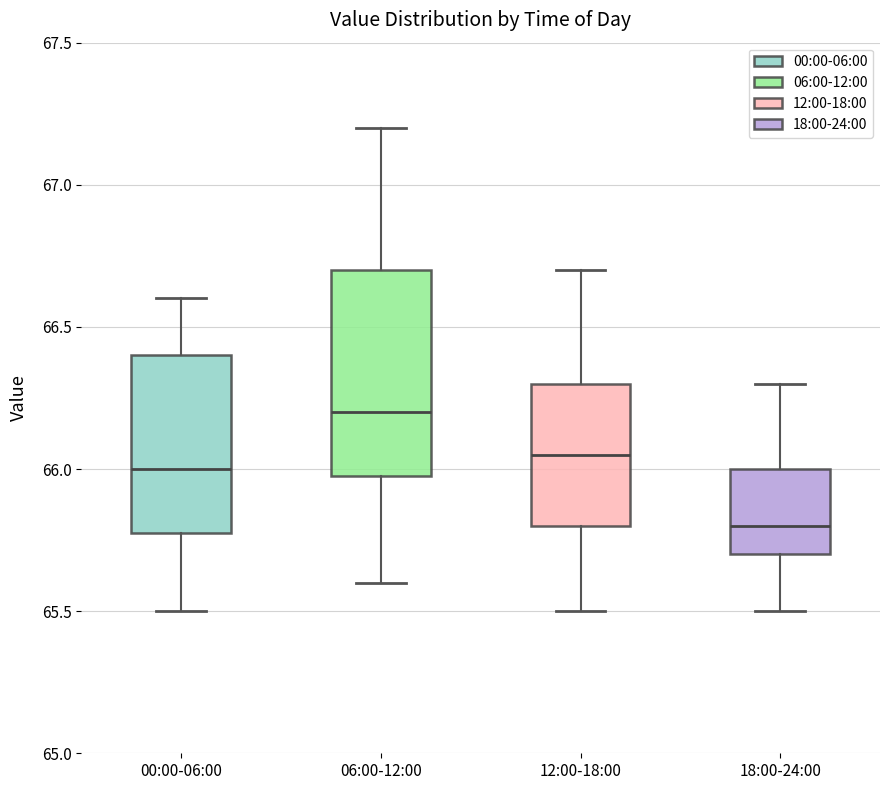

Where does the median line of the box for 00:00-06:00 sit on the y-axis? The values are not printed on the chart, so give them approximately, as read against the axis.

66.00